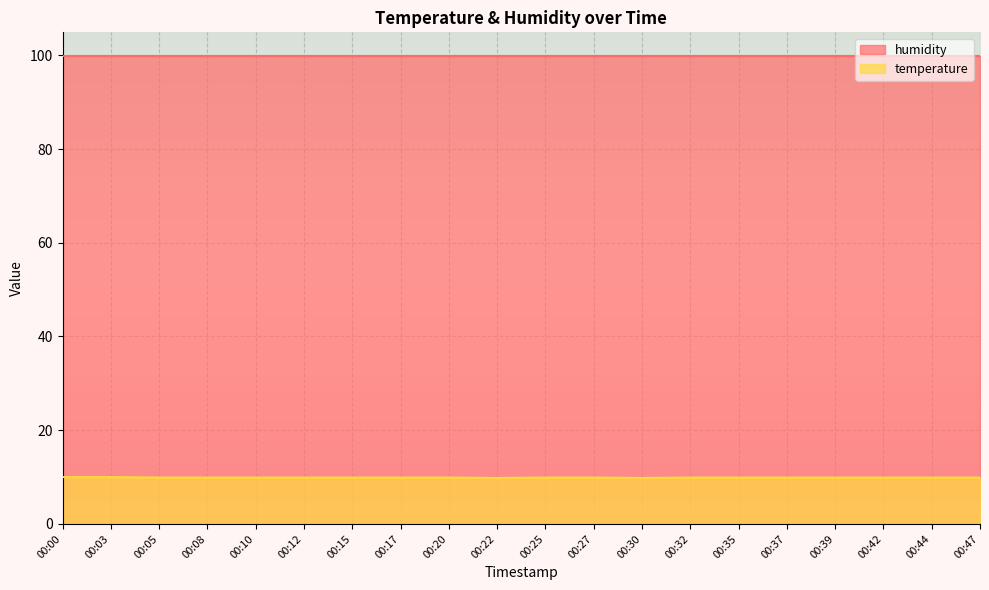

What is the average value?

9.9